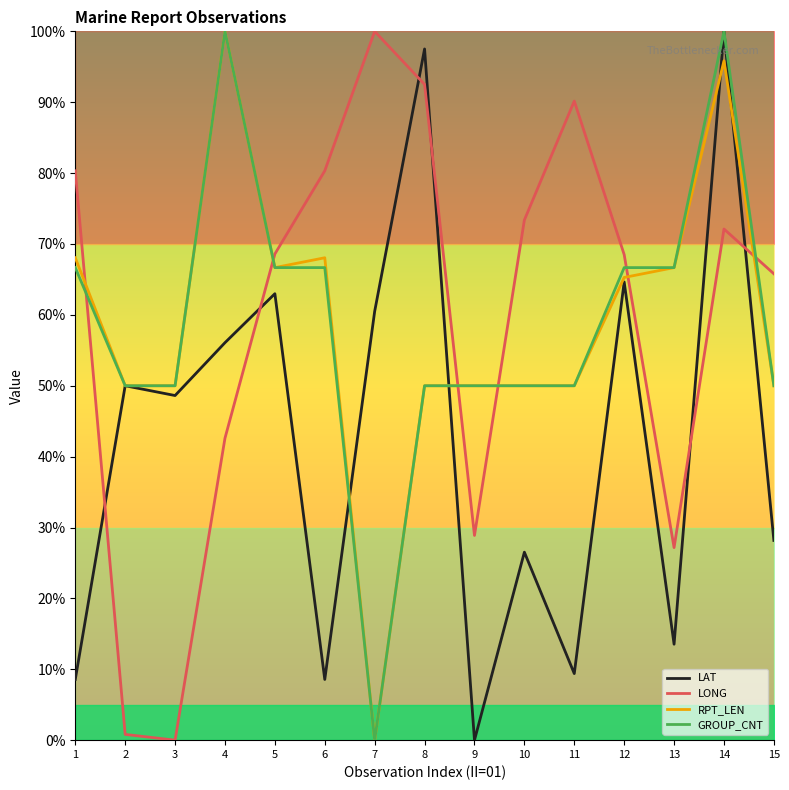

Reading left to right, transcribe all the data shown in this chart.

LAT: 1=8.6	2=50.0	3=48.6	4=56.1	5=63.0	6=8.6	7=60.5	8=97.5	9=0.0	10=26.5	11=9.4	12=64.6	13=13.5	14=100.0	15=28.2
LONG: 1=80.3	2=0.8	3=0.0	4=42.6	5=68.6	6=80.3	7=100.0	8=92.5	9=28.9	10=73.4	11=90.2	12=68.5	13=27.2	14=72.1	15=65.8
RPT_LEN: 1=68.1	2=50.0	3=50.0	4=100.0	5=66.7	6=68.1	7=0.0	8=50.0	9=50.0	10=50.0	11=50.0	12=65.3	13=66.7	14=95.8	15=50.0
GROUP_CNT: 1=66.7	2=50.0	3=50.0	4=100.0	5=66.7	6=66.7	7=0.0	8=50.0	9=50.0	10=50.0	11=50.0	12=66.7	13=66.7	14=100.0	15=50.0